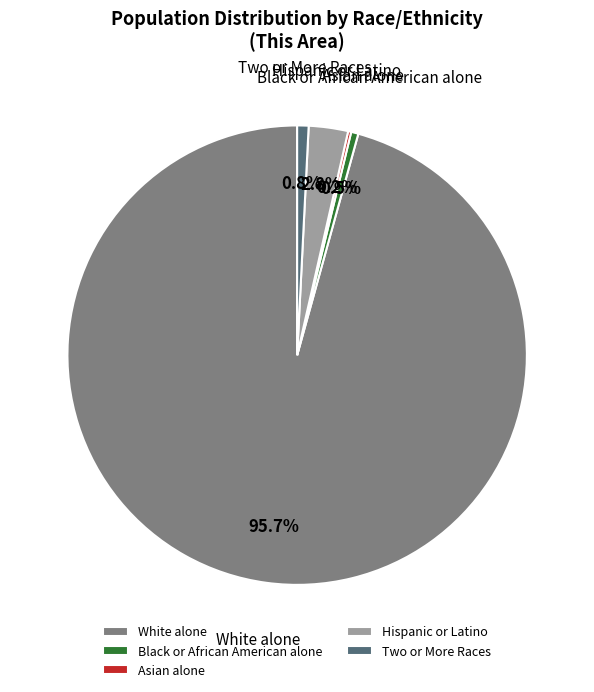

Which category has the biggest portion of the pie?

White alone